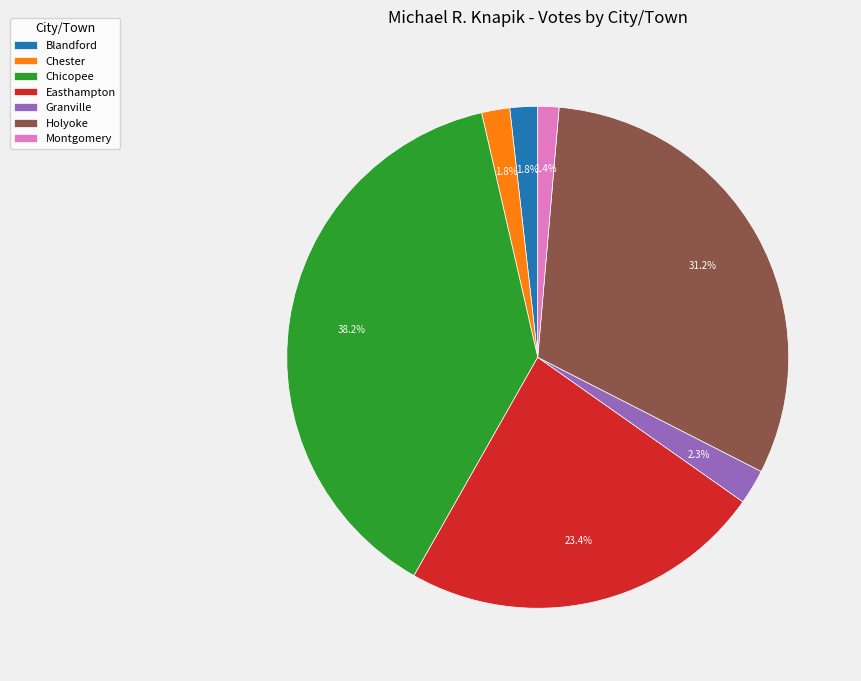

To the nearest percent, what portion does Blandford represent?

2%